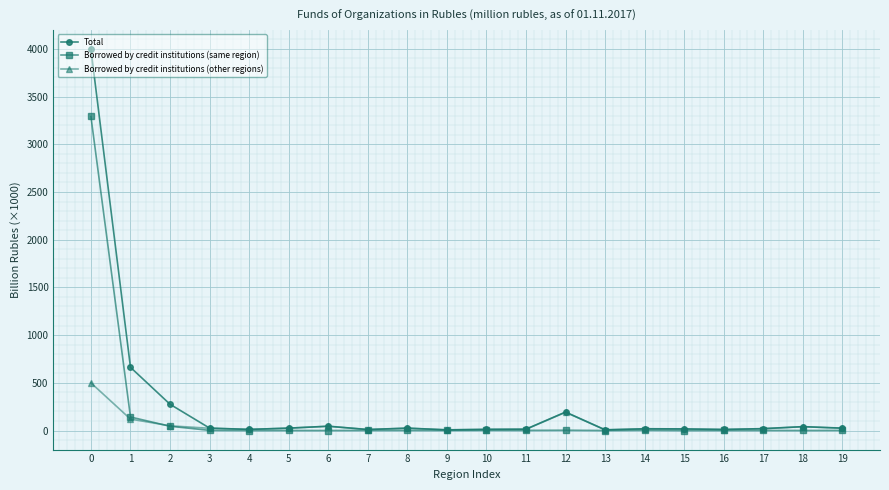

What is the value of the Borrowed by credit institutions (other regions) point at the 5th from the left?

11.7